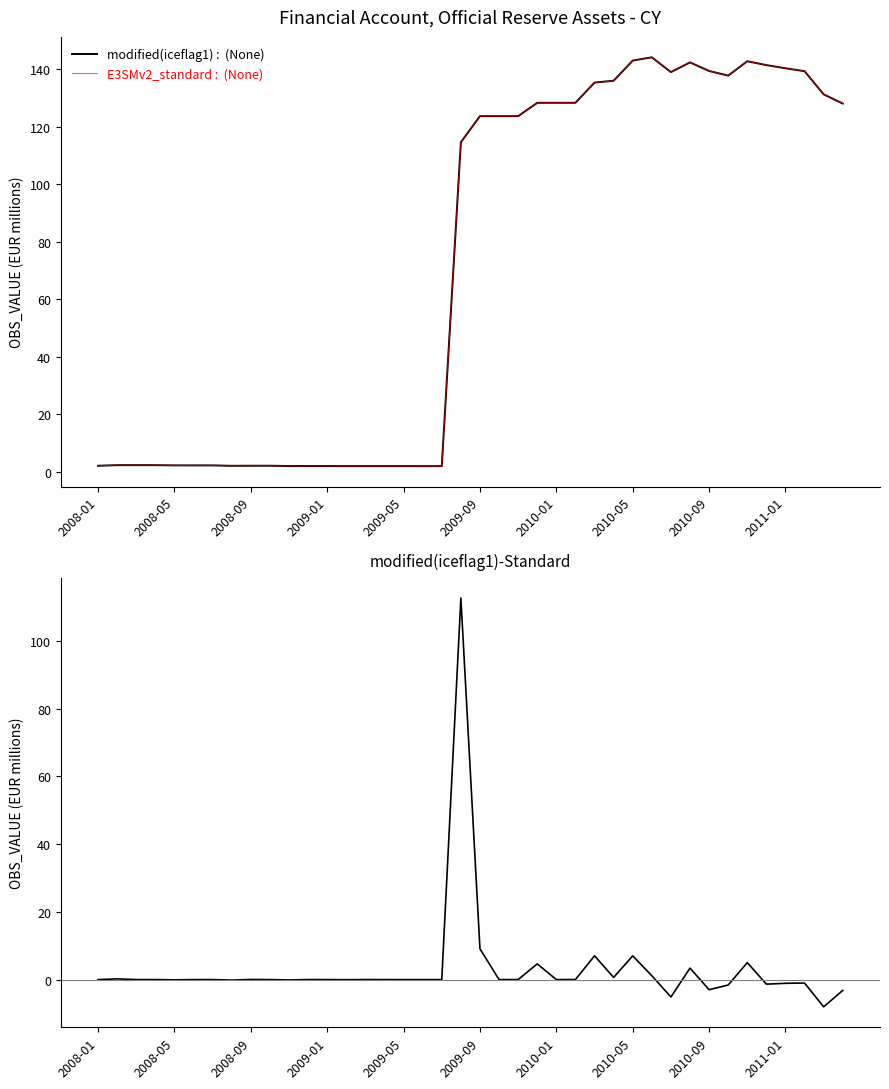

True or false: Official reserve assets (EUR) and E3SMv2_standard : (None) cross at least once.

False